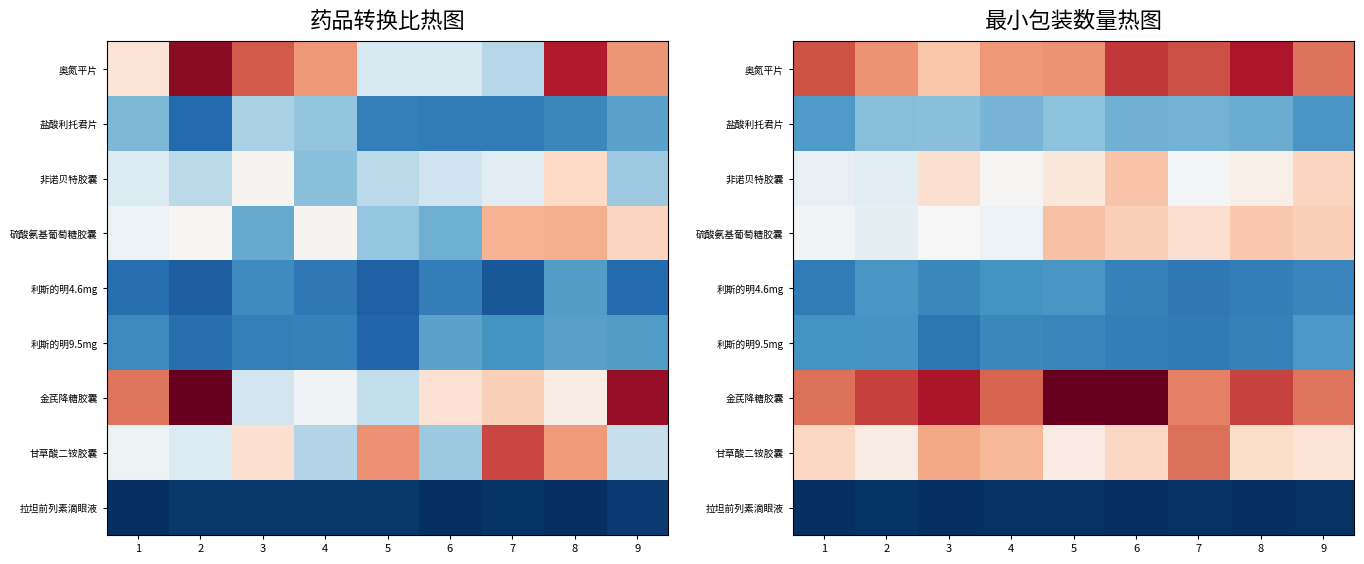

Which label corresponds to the smallest value in the chart?

6